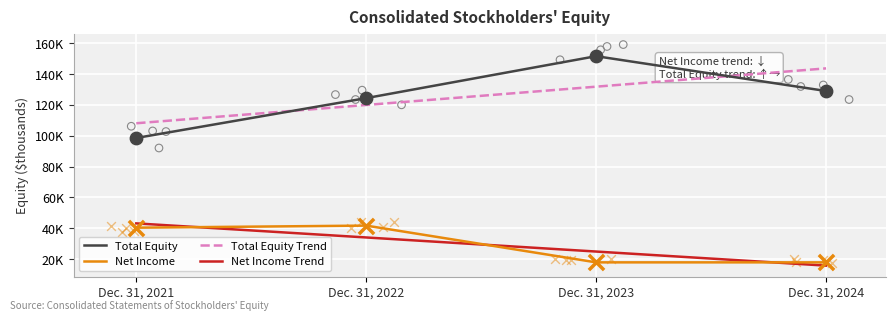

Which series has the widest spread of Y values?

Total Equity